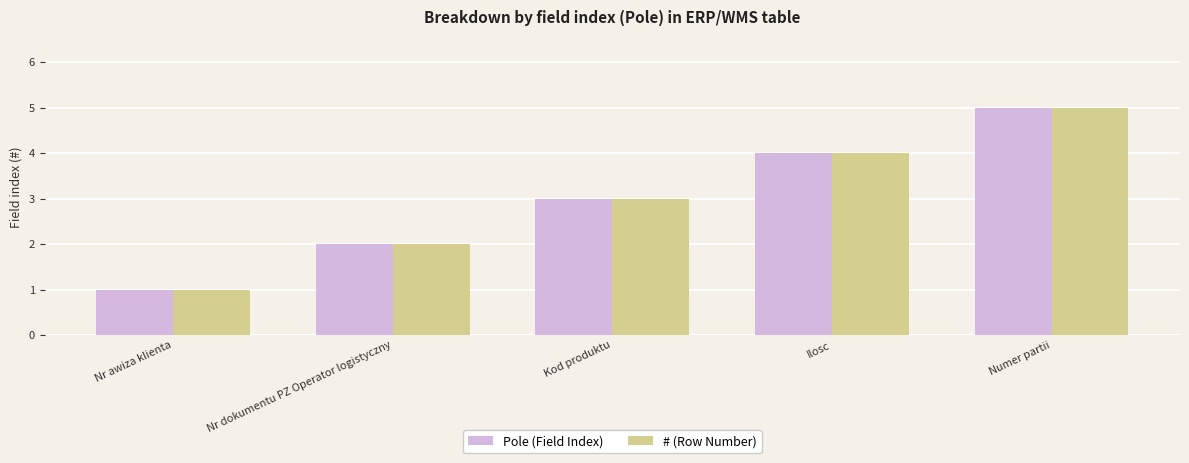

Where is # (Row Number) nearest to the value 3?

Kod produktu